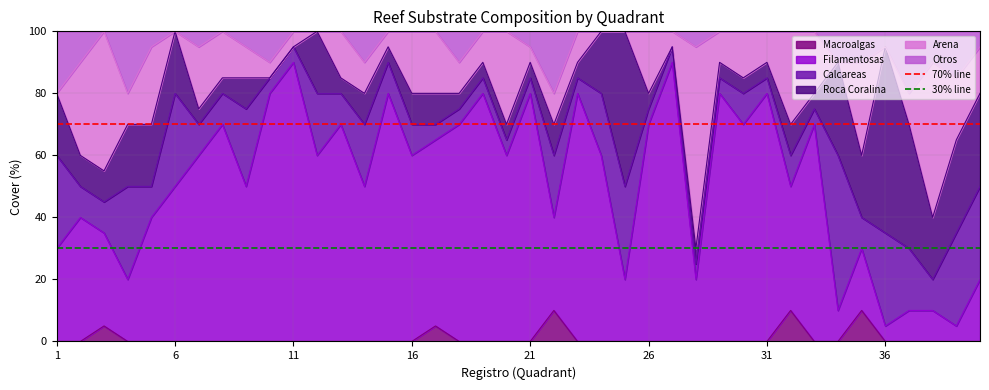

What is the highest value of the Macroalgas series?

10